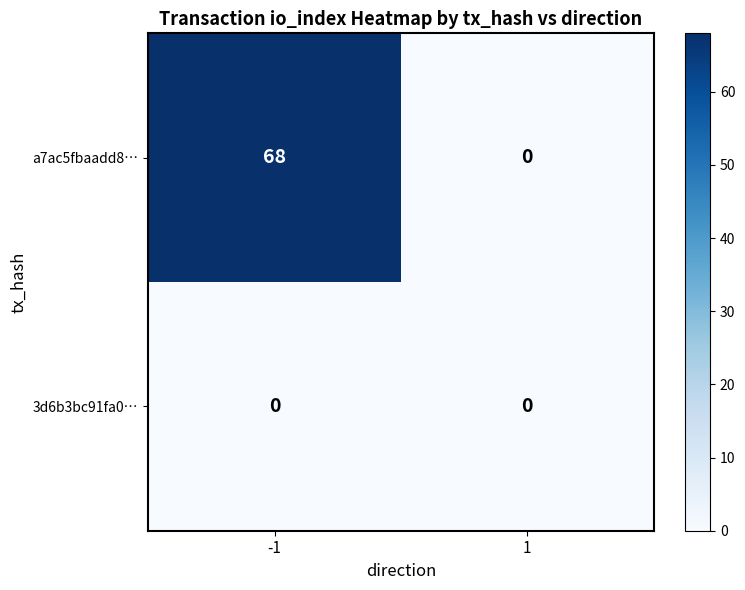

Which series has the widest spread of values?

a7ac5fbaadd8…